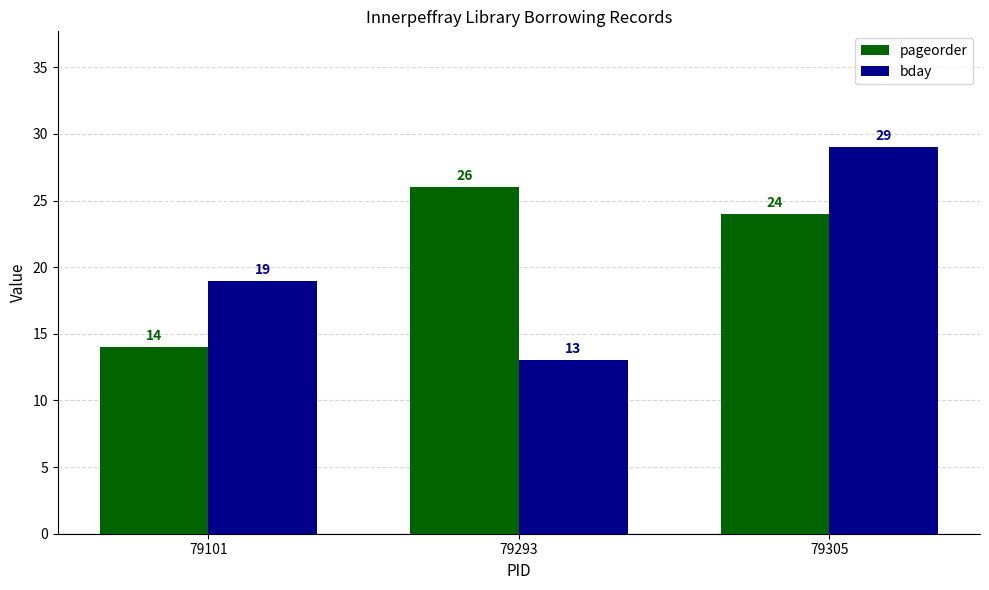

Which series has the largest range (max minus min)?

bday